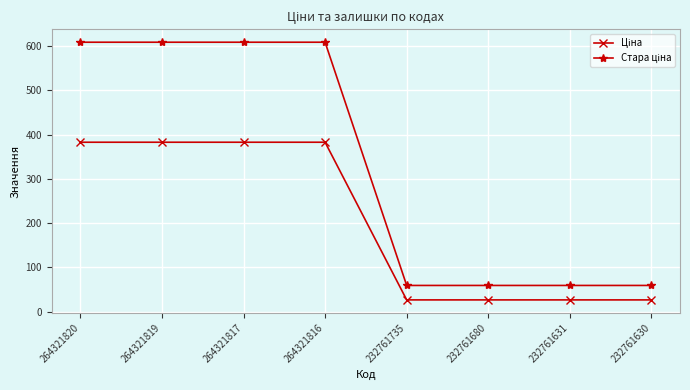

What is the smallest value displayed?

26.7